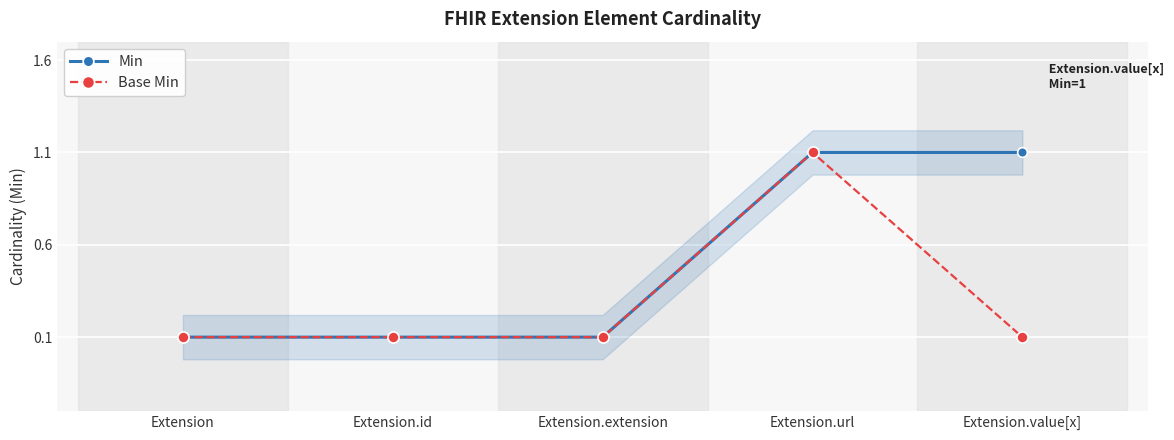

Reading left to right, transcribe all the data shown in this chart.

Min: Extension=0	Extension.id=0	Extension.extension=0	Extension.url=1	Extension.value[x]=1
Base Min: Extension=0	Extension.id=0	Extension.extension=0	Extension.url=1	Extension.value[x]=0